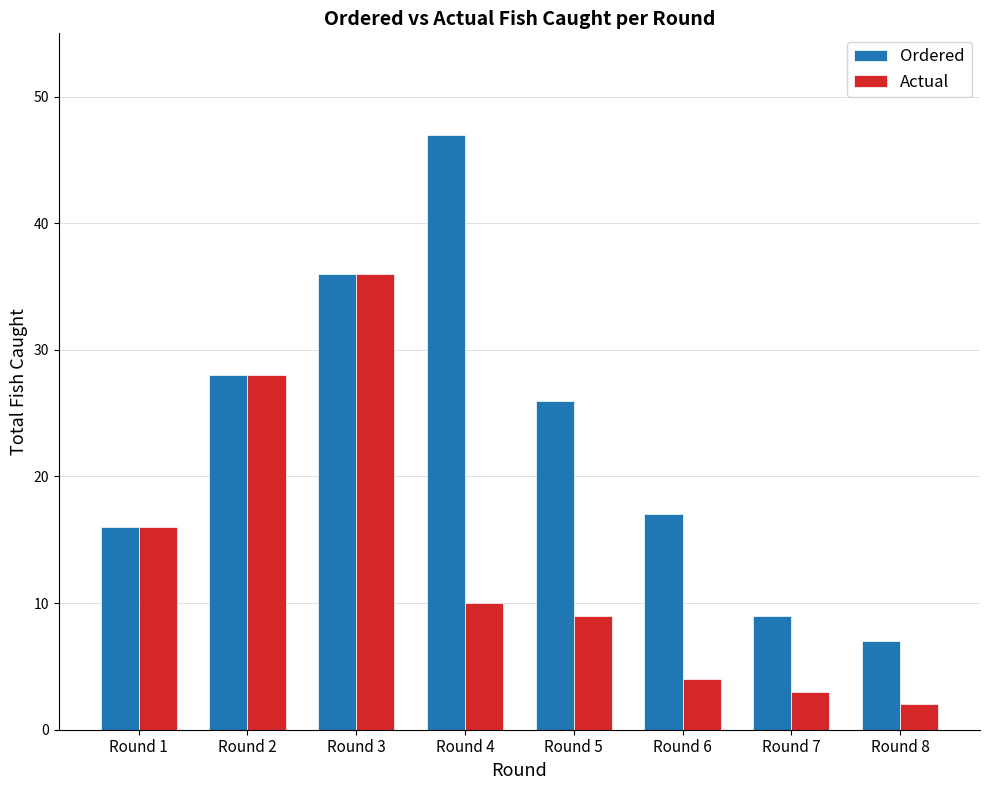

Which series has the largest total across all categories?

Ordered